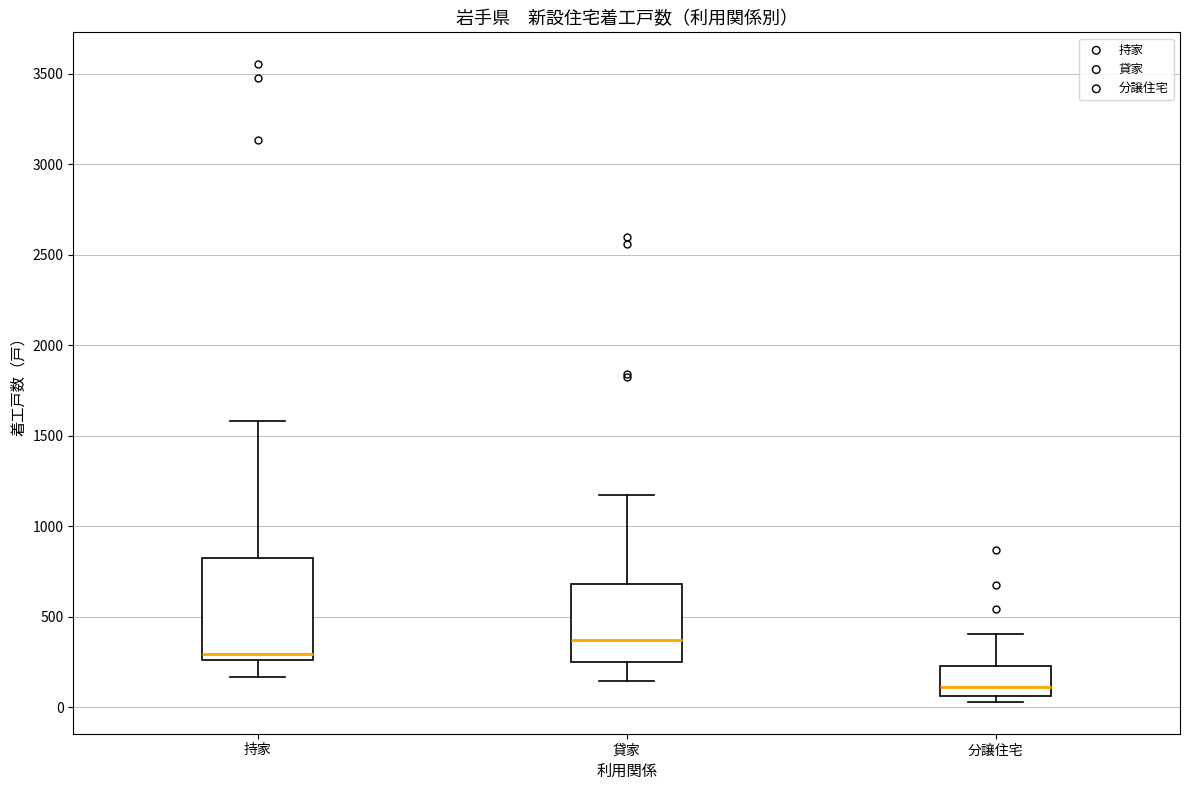

Reading left to right, transcribe this box plot: for each box, give where its median line is, the range the box spans, and where its two whiskers end, as read against the y-axis. The values are not printed on the chart, so give them approximately, as read against the axis.

持家: median 300, box 250 to 850, whiskers 150 to 1600
貸家: median 350, box 250 to 700, whiskers 150 to 1150
分譲住宅: median 100, box 50 to 250, whiskers 50 (just below the box's lower edge) to 400